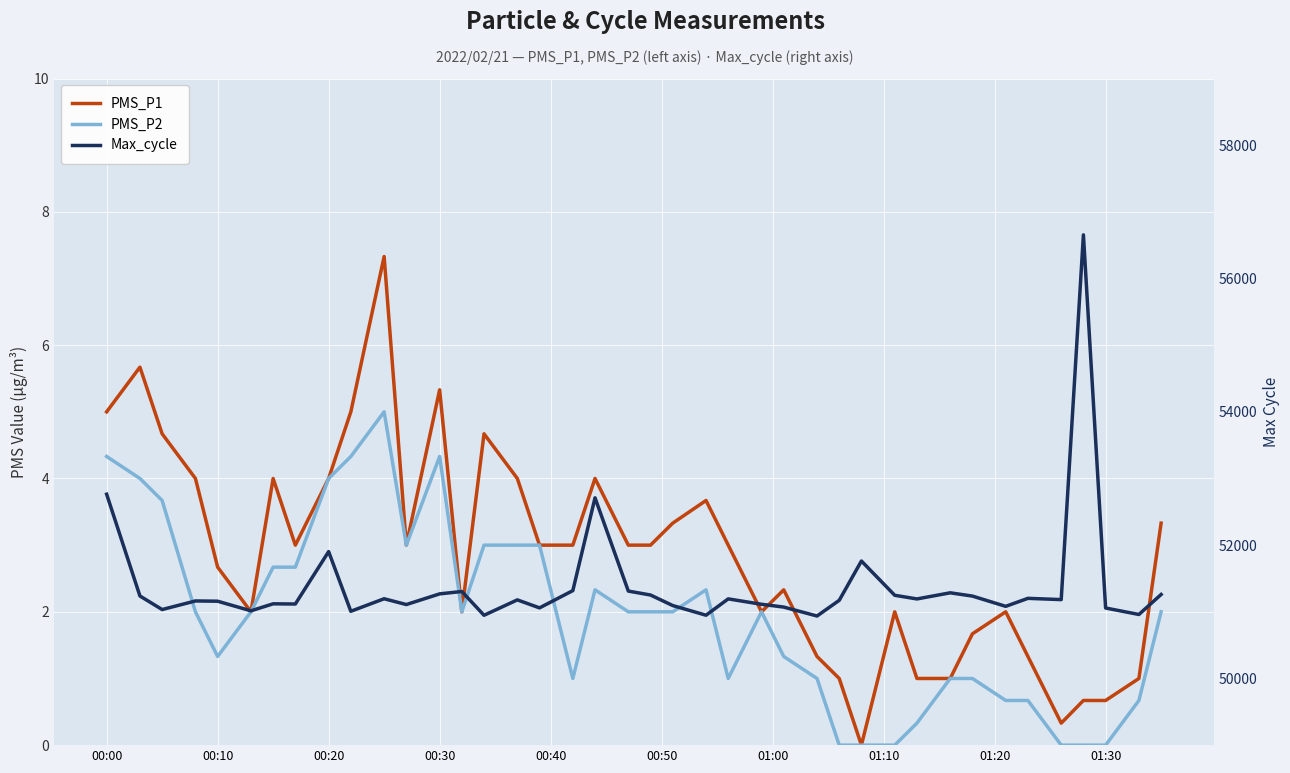

True or false: PMS_P1 and PMS_P2 intersect in this chart.

False